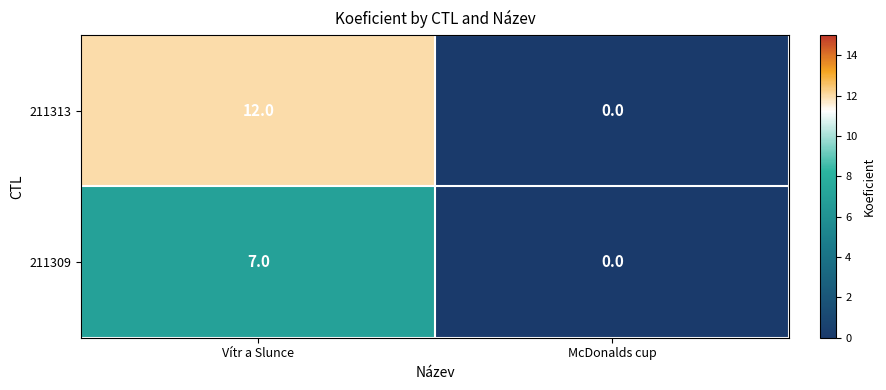

What is the difference between the maximum and minimum values in the 211309 series?

7